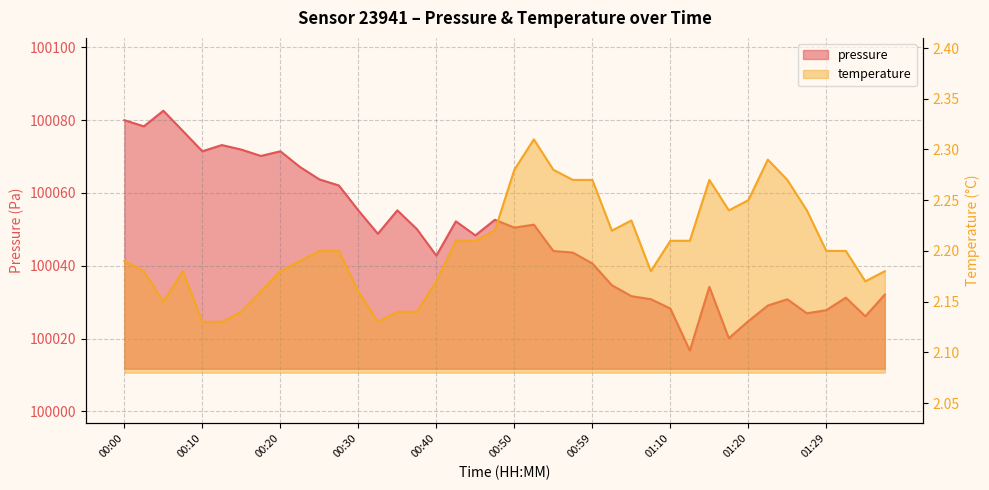

Between 00:05 and 00:15, which series saw the biggest shift?

pressure